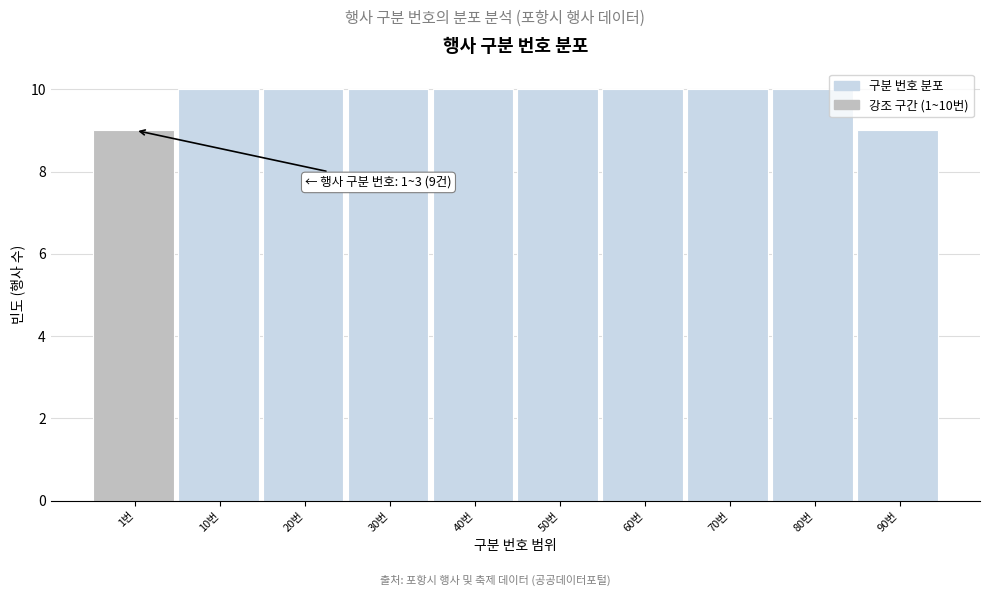

Reading right to left, transcribe all the data shown in this chart.

9	10	10	10	10	10	10	10	10	9